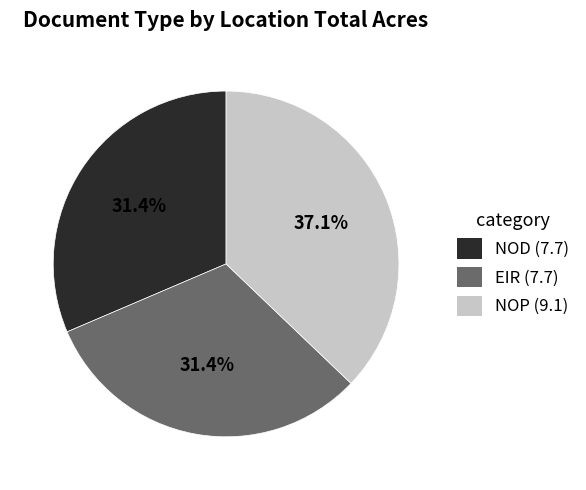

Does any single category account for the majority?

No